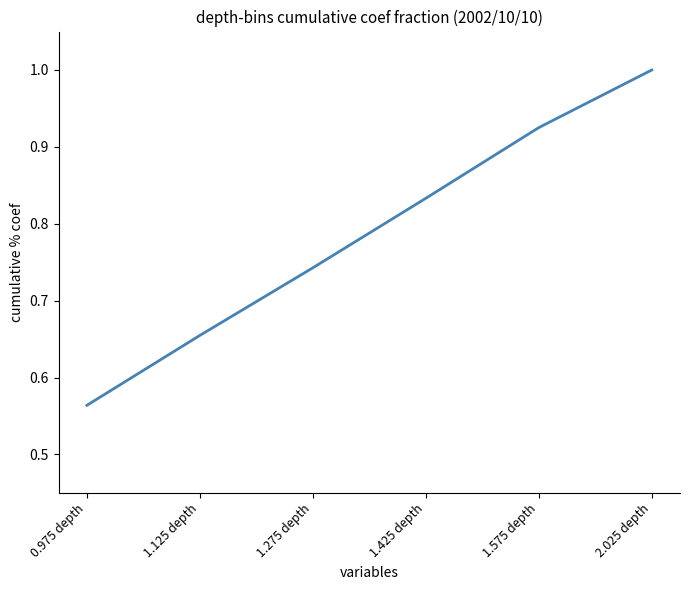

Which label corresponds to the smallest value in the chart?

0.975 depth